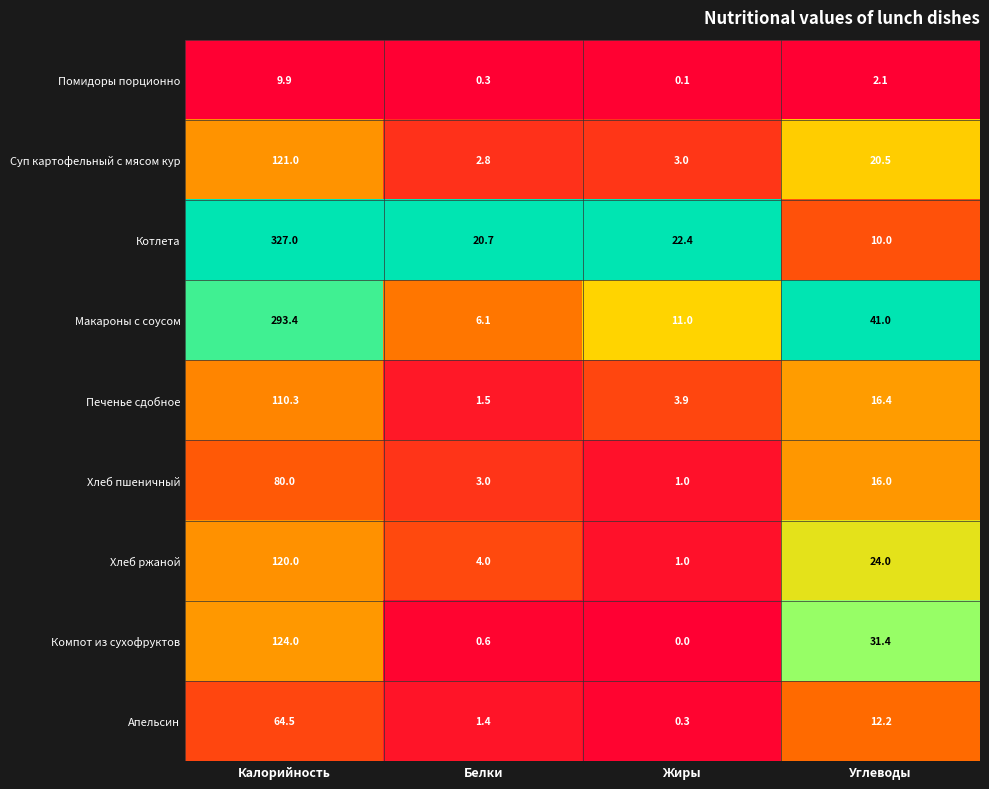

What is the total value across all series at Углеводы?

173.6